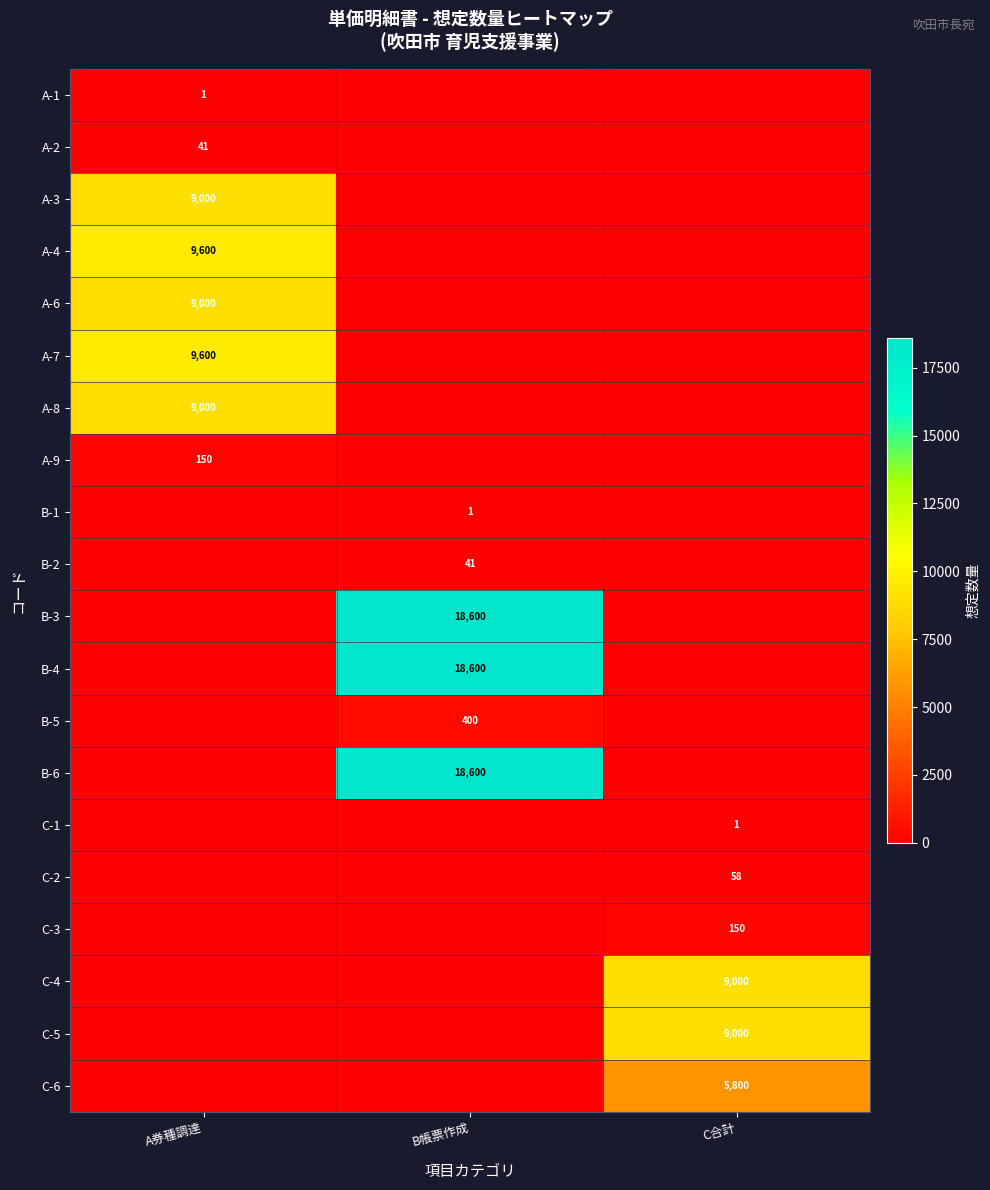

The C-6 series shows 5800 at C合計. True or false?

True